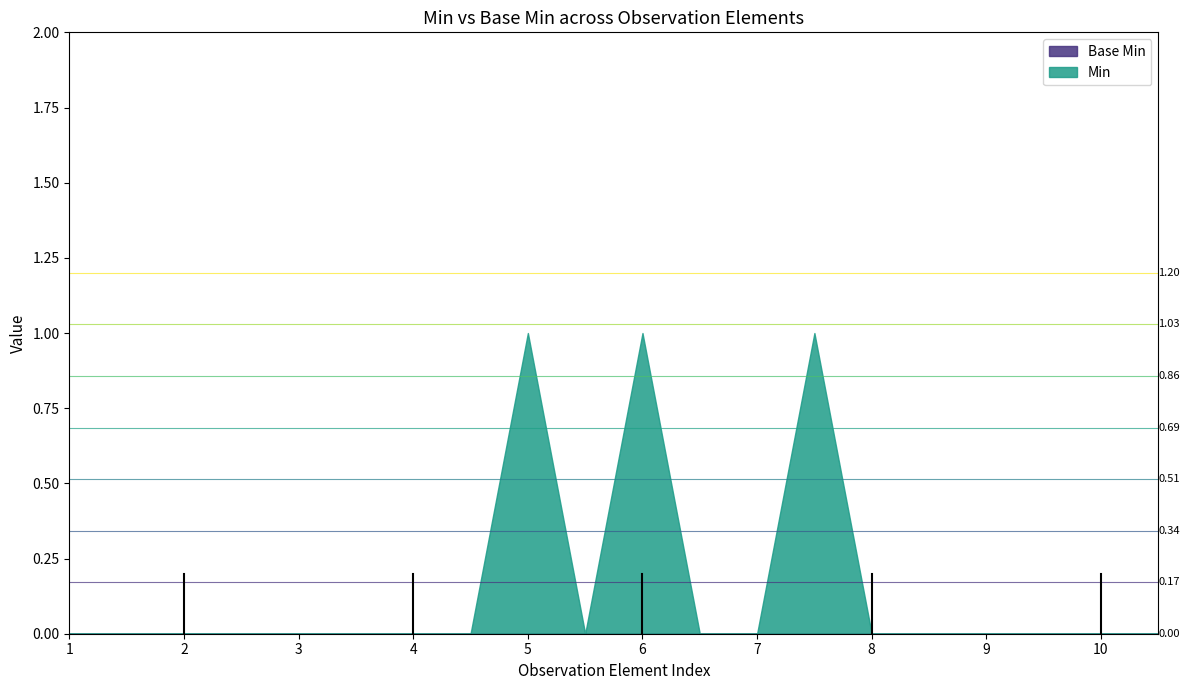

Which series has the largest total across all categories?

Min